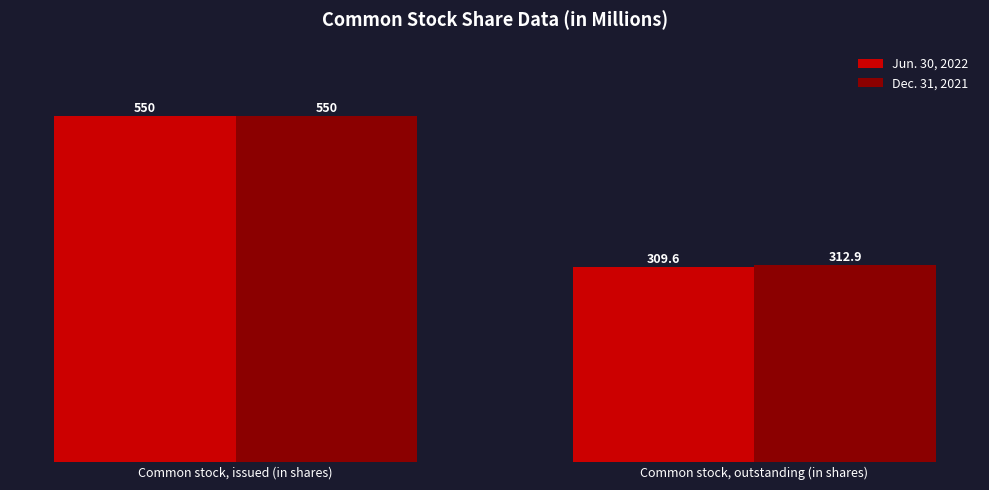

Is it true that Jun. 30, 2022 equals 550.0 at Common stock, issued (in shares)?

True